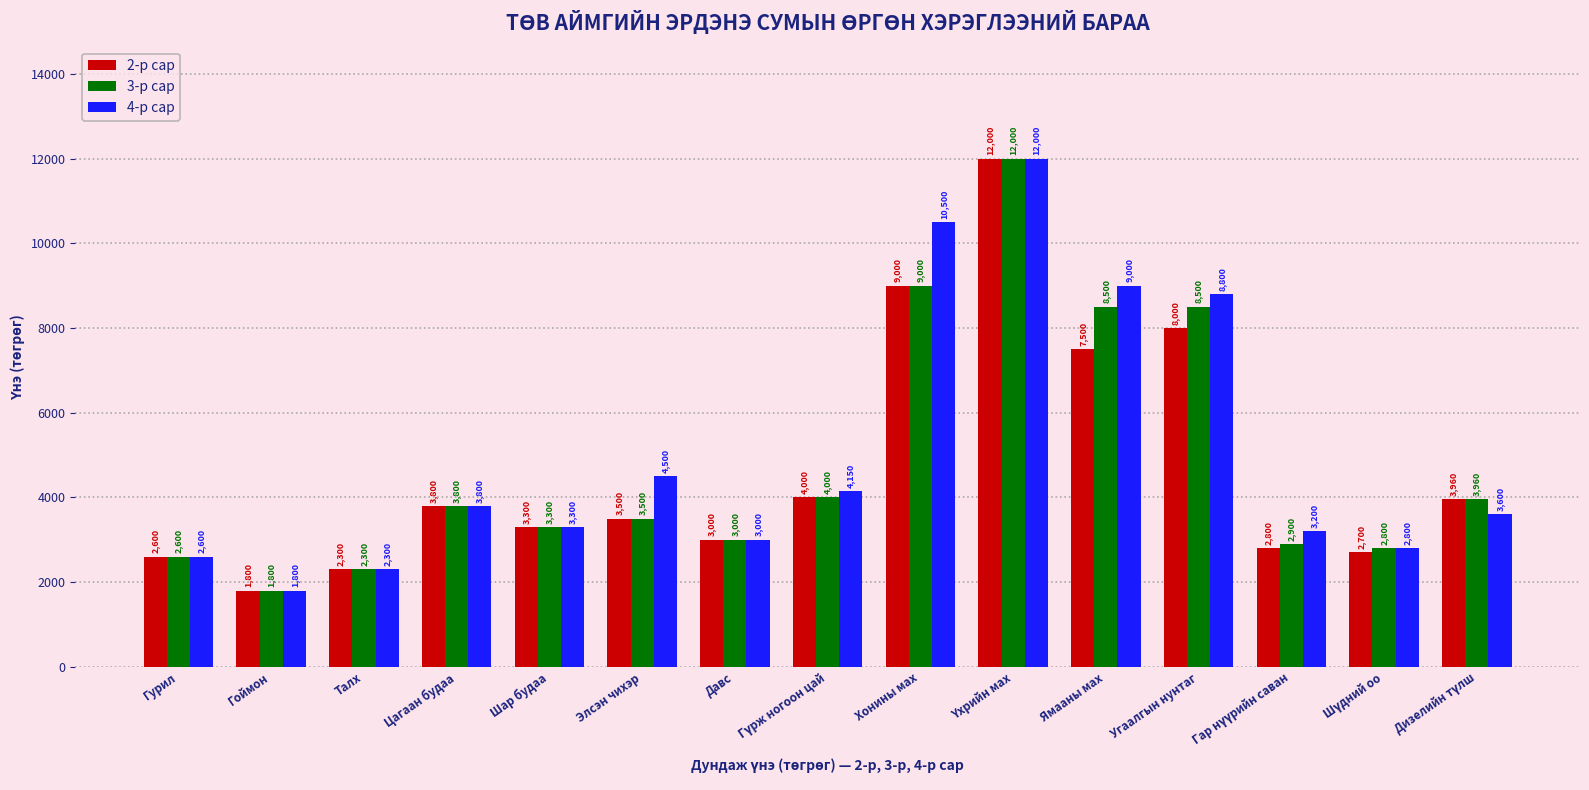

List the series in order of their overall mean, lowest first.

2-р сар, 3-р сар, 4-р сар